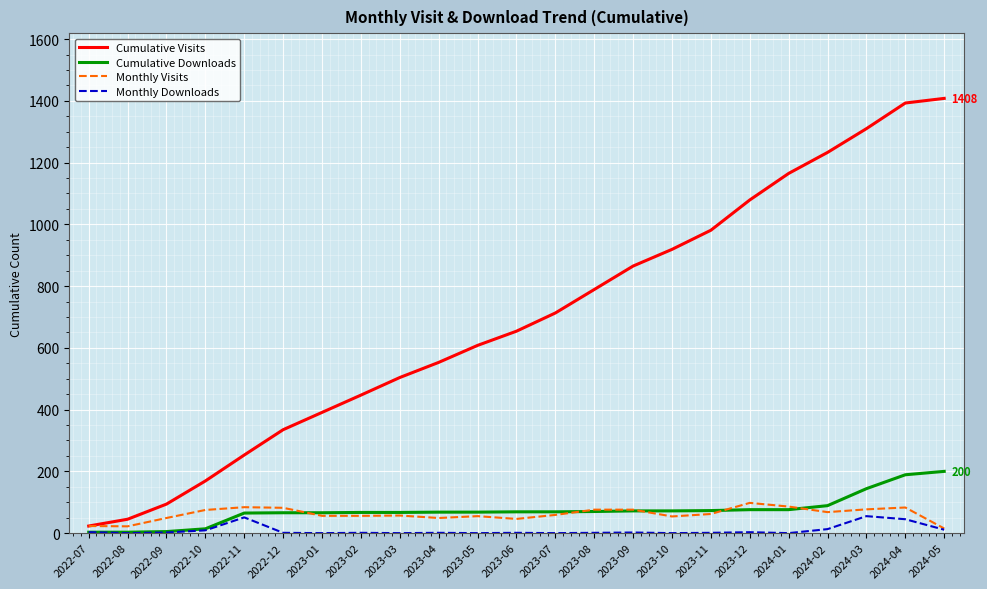

What is the total value across all series at 2024-03?

1586